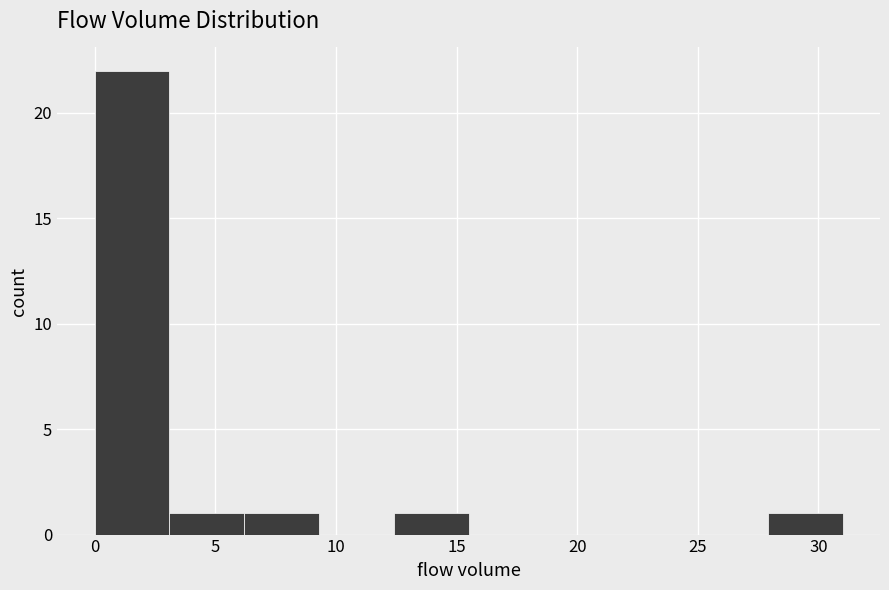

How tall is the bar that spans 27.9 to 31.0 on the x-axis? Neither the bar edges nor the heights are printed on the chart, so give them approximately, as read against the axes.

1